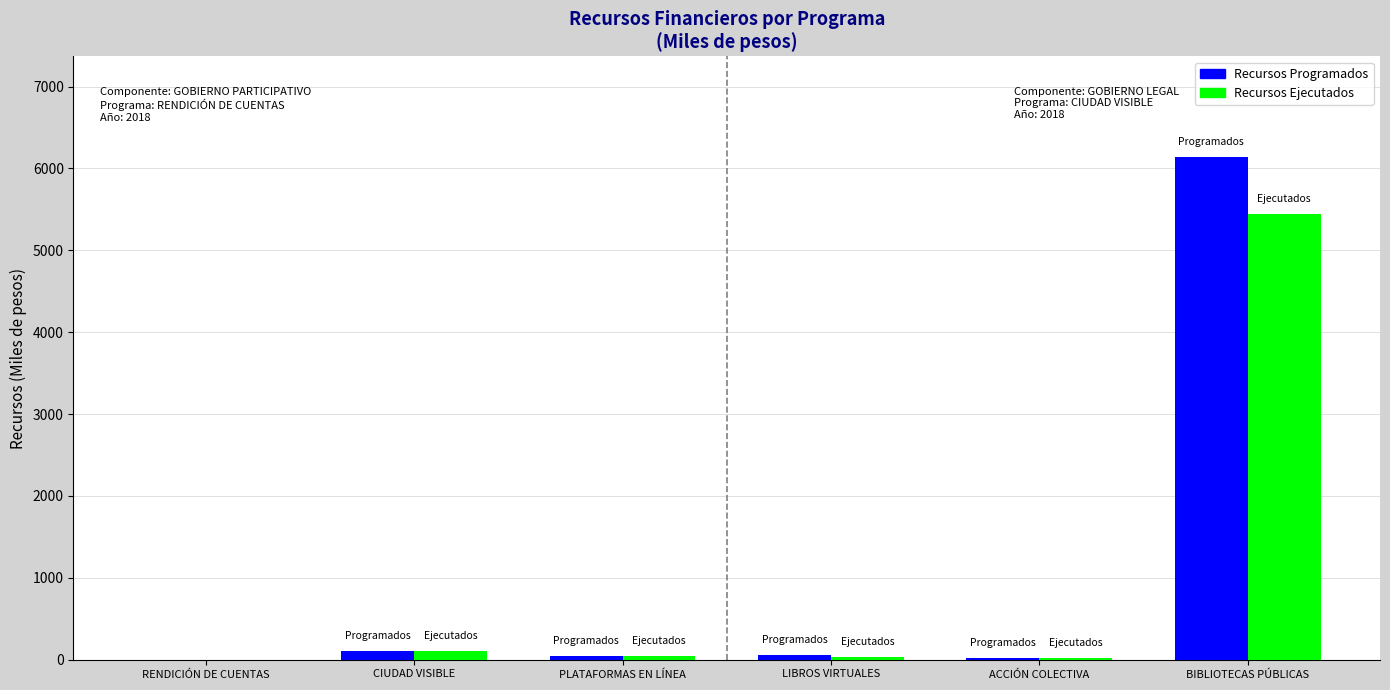

How many data points does each series have?

6